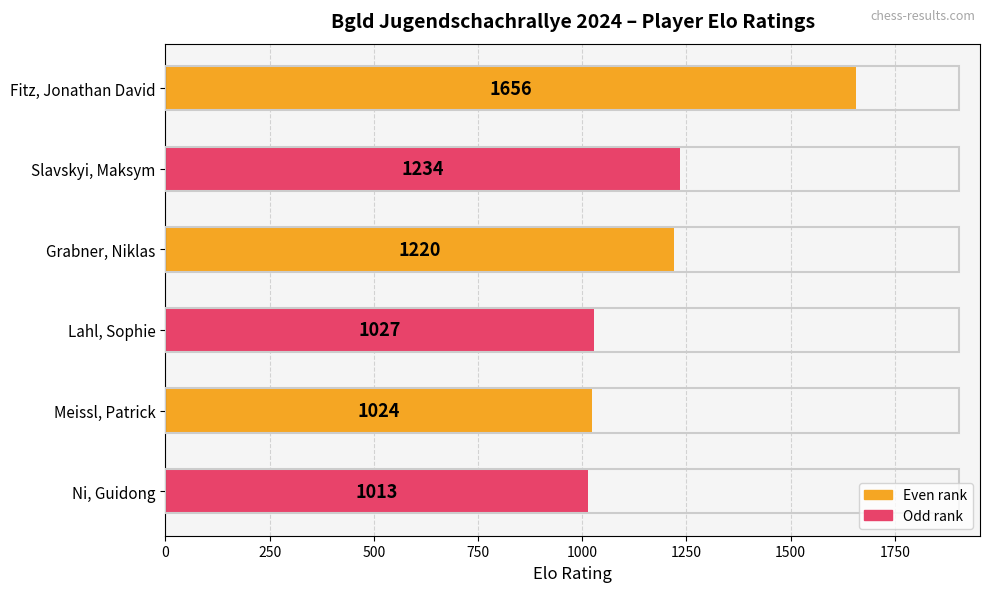

What is the label of the 6th bar from the bottom?

Fitz, Jonathan David